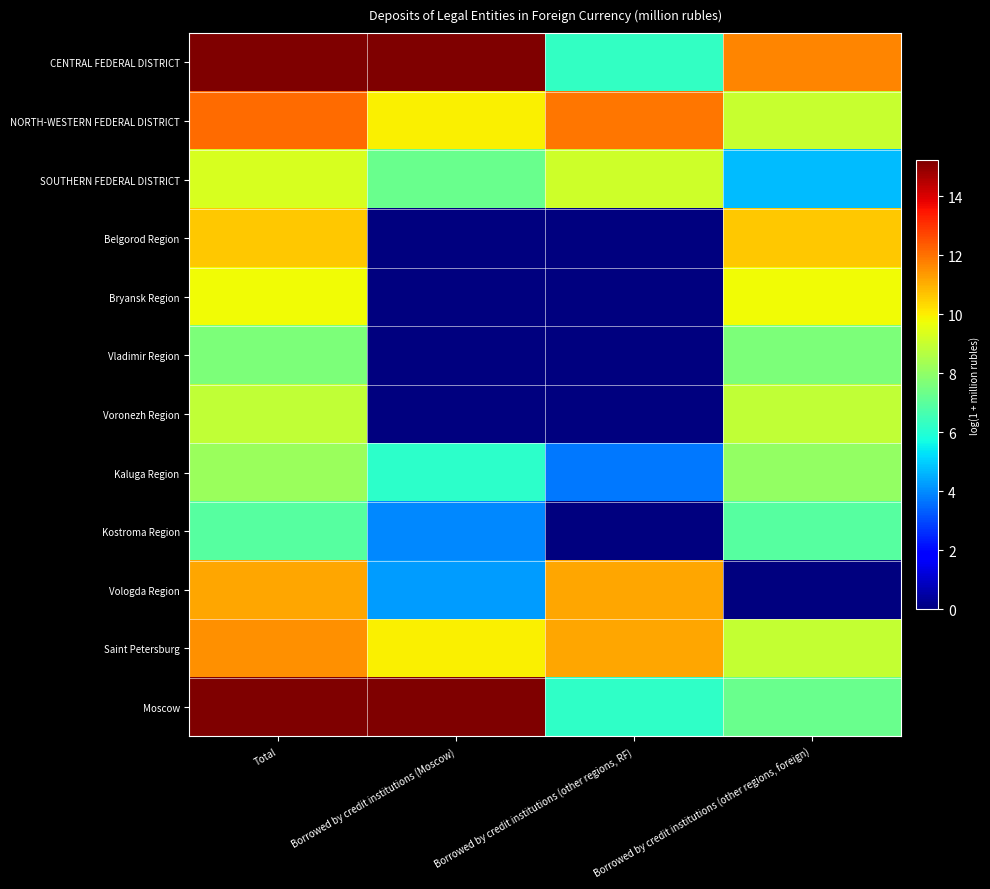

At how many categories does at least one series exceed 1?

4